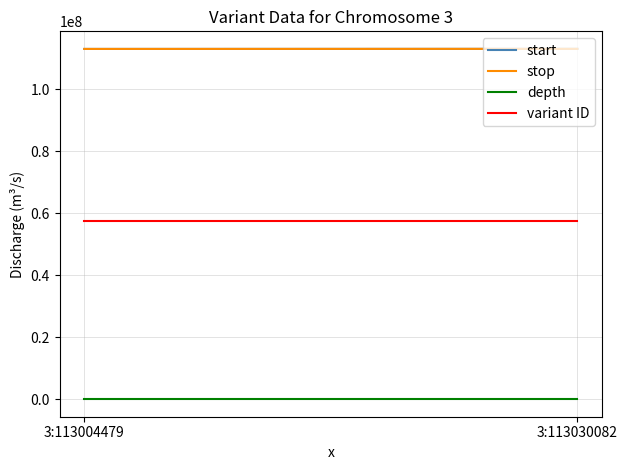

Between 3:113030082 and 3:113004479, which is larger?

3:113030082